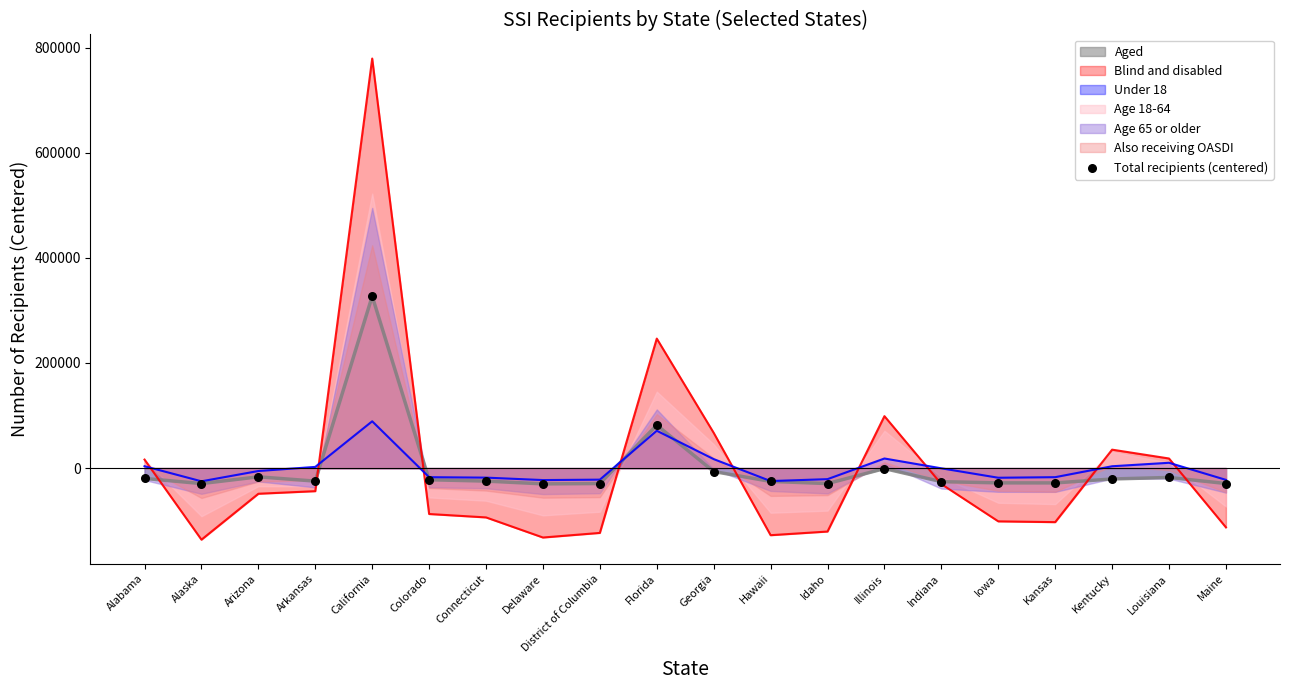

Between California and Georgia, which is larger?

California